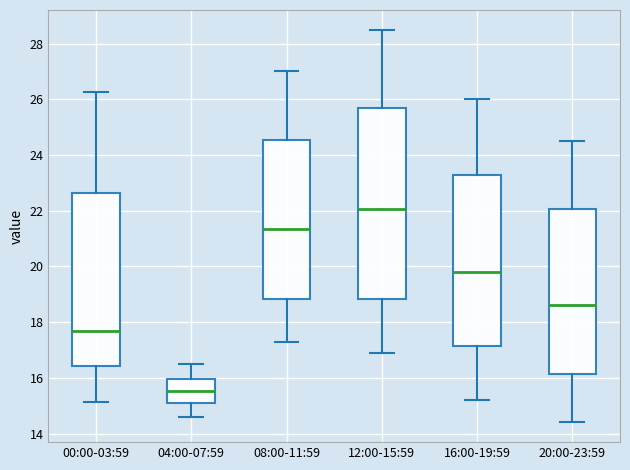

Where is the lower edge of the box for 20:00-23:59 on the y-axis? The values are not printed on the chart, so give them approximately, as read against the axis.

16.2